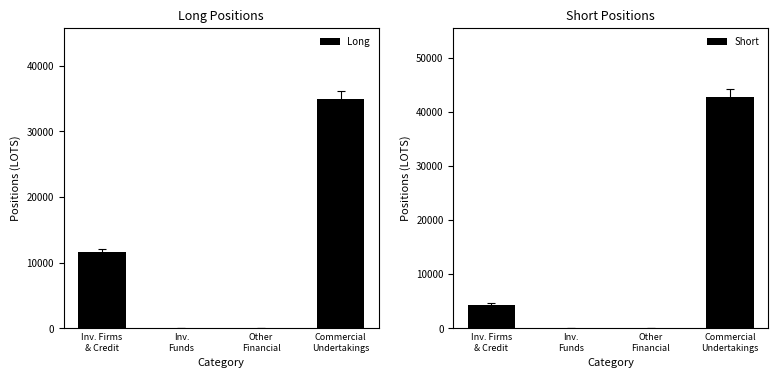

How many data points in Short are less than 4261?

2